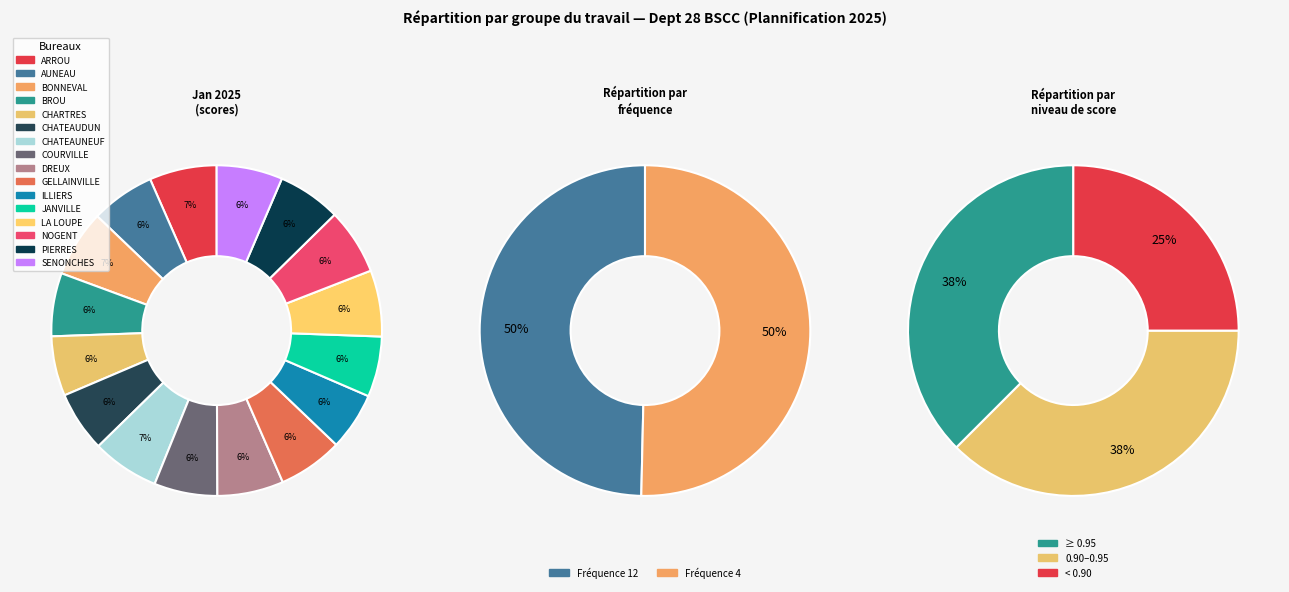

How many slices are in this pie chart?

16